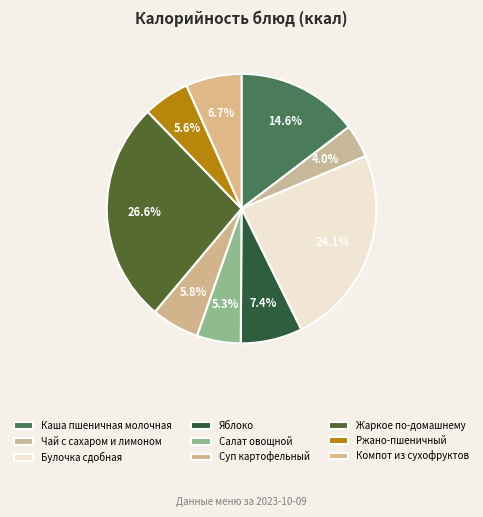

Which slice is the largest?

Жаркое по-домашнему